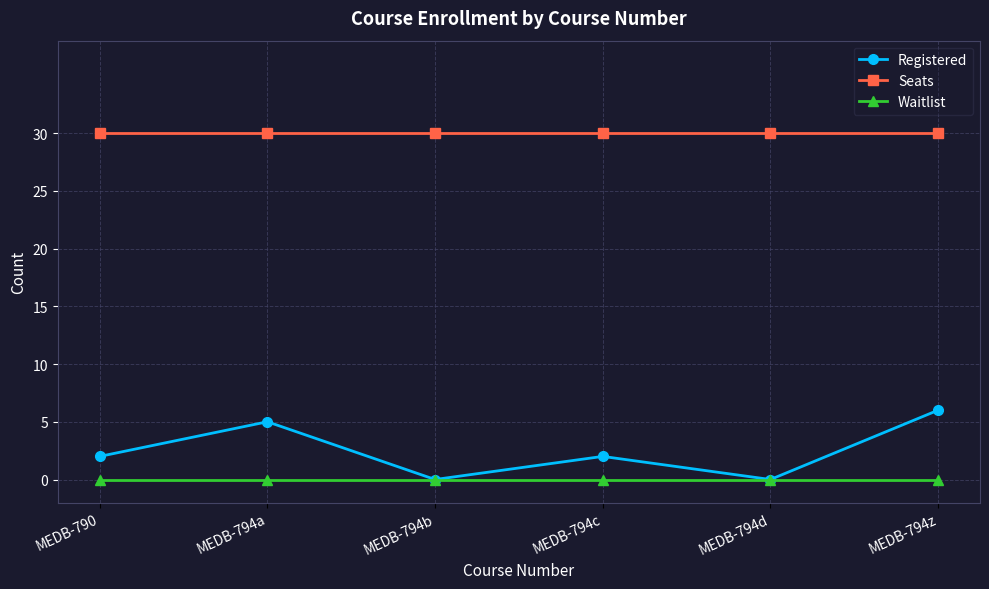

Which series has the widest spread of values?

Registered